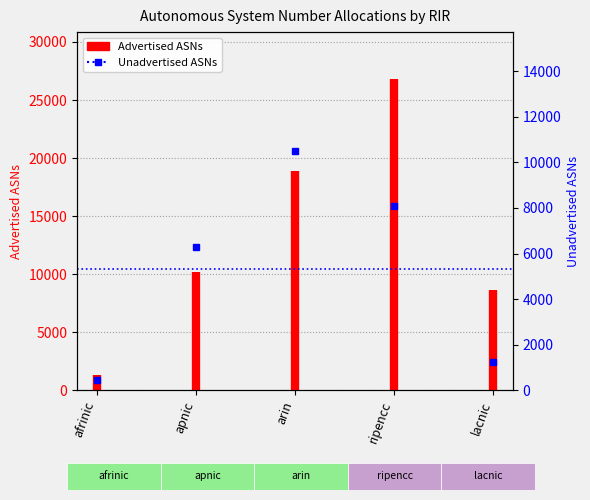

Which category has the lowest value across all series?

afrinic